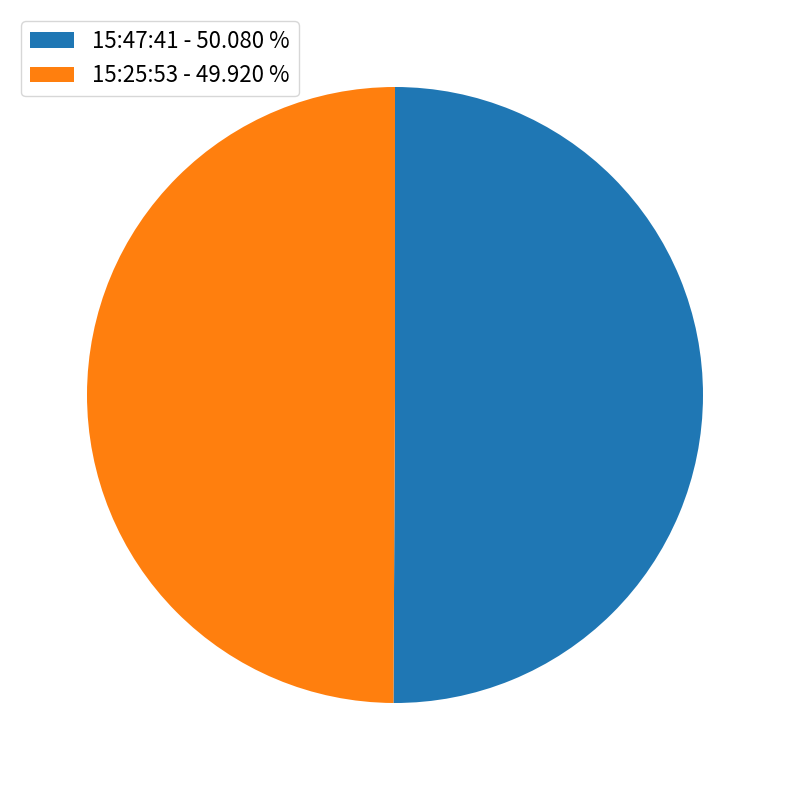

Is the sum of 15:47:41 - 50.080 % and 15:25:53 - 49.920 % greater than half?

Yes